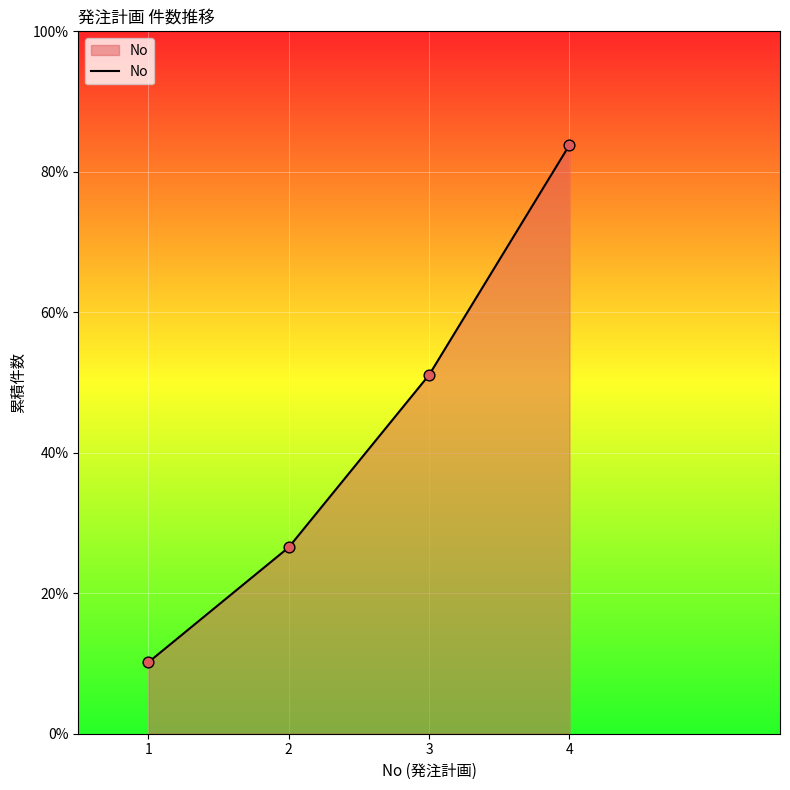

Which has a higher value, 1 or 3?

3